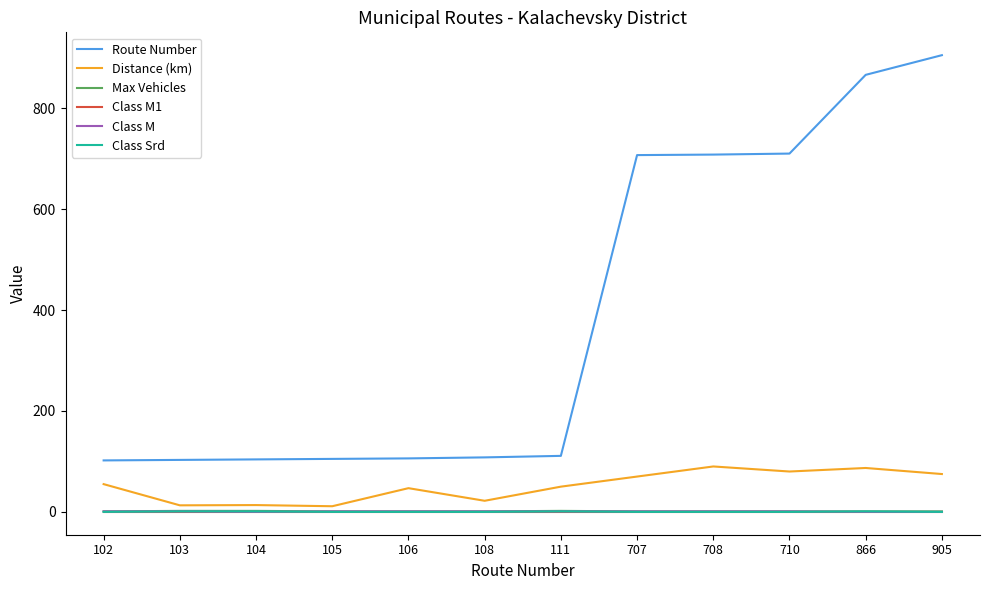

The value of Distance (km) at 710 is 80.0. True or false?

True